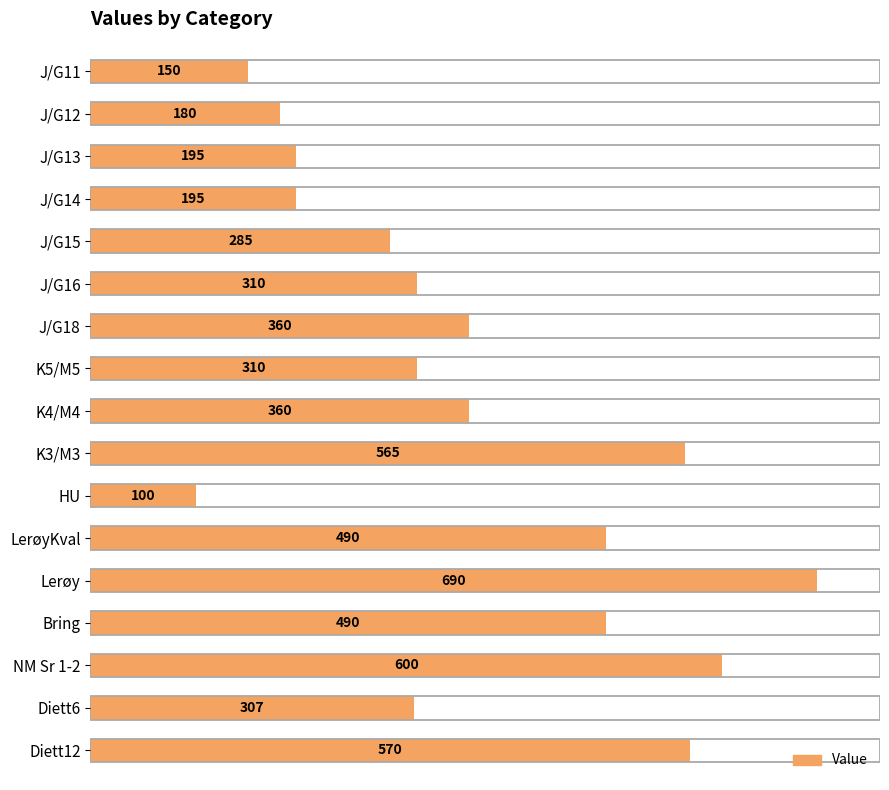

What position from the bottom is NM Sr 1-2?

3